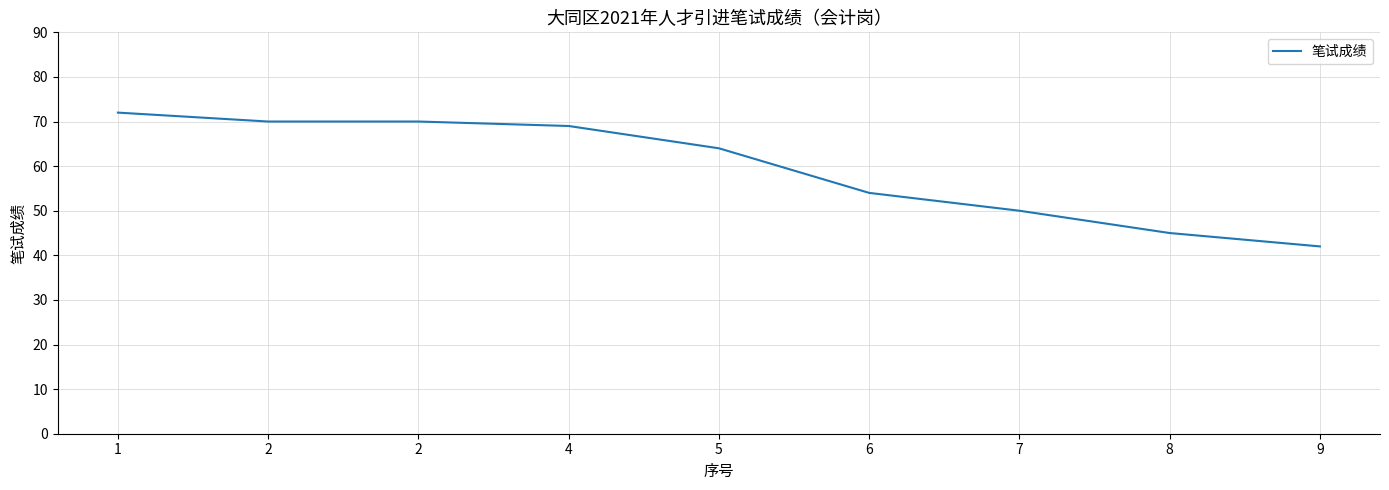

The chart shows a value of 50 at 7. True or false?

True